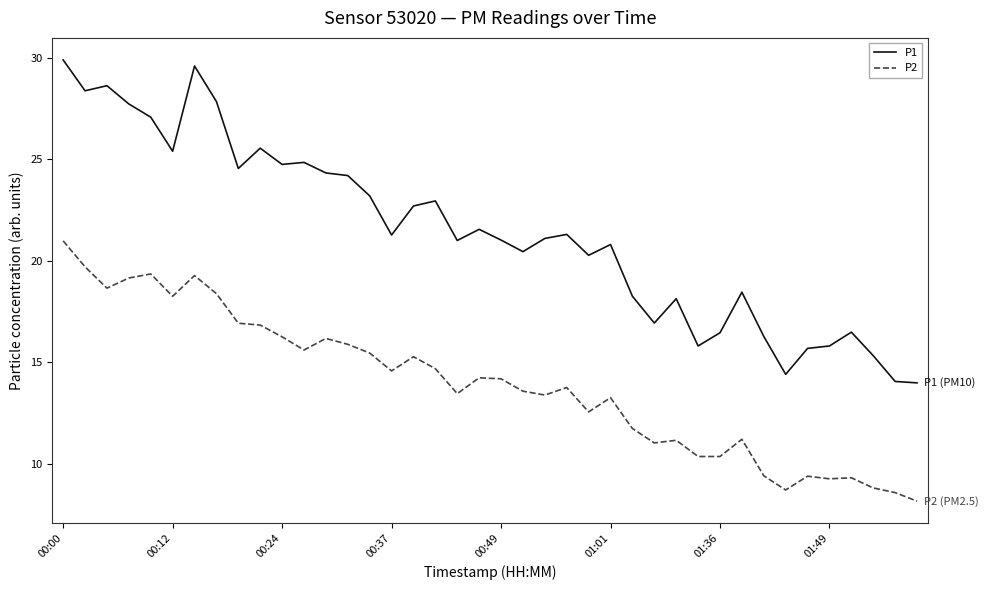

What is the minimum value for P1?

14.0